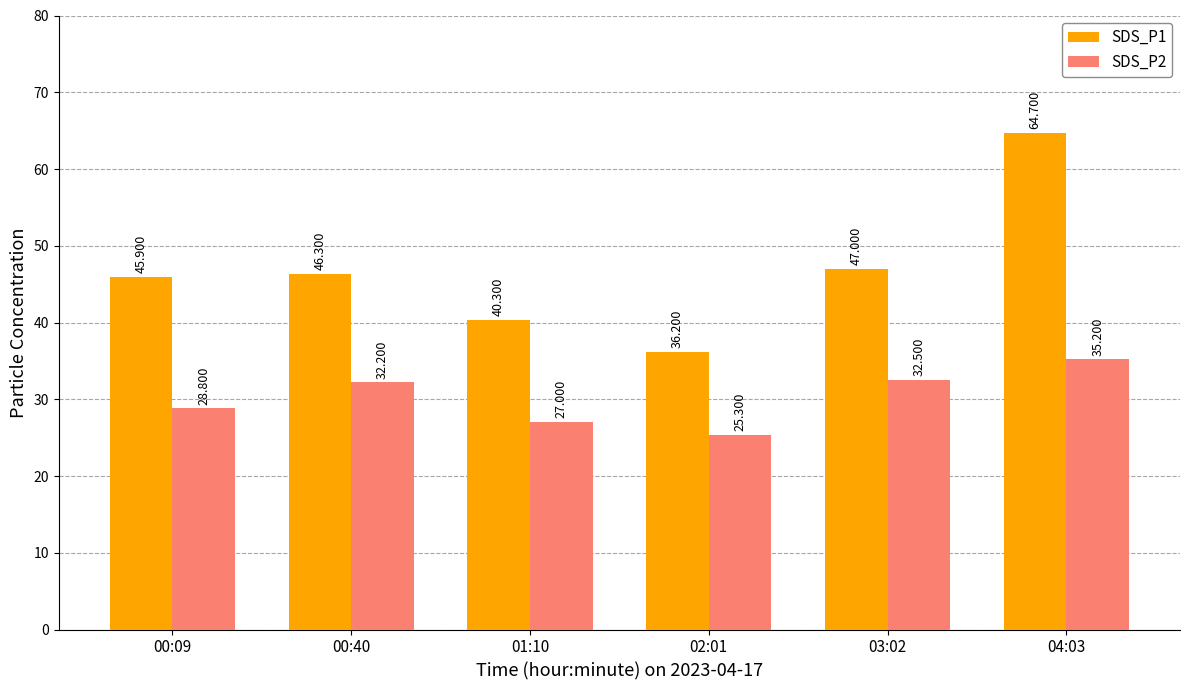

How many bars are there in total?

12